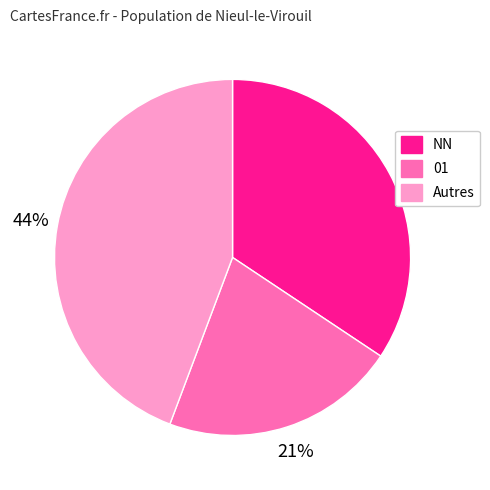

Which has a higher value, Autres or NN?

Autres